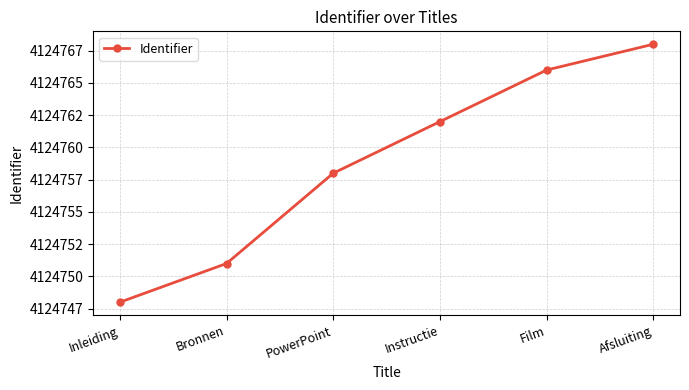

Reading right to left, list all the values displayed in this chart.

Afsluiting=4124768	Film=4124766	Instructie=4124762	PowerPoint=4124758	Bronnen=4124751	Inleiding=4124748